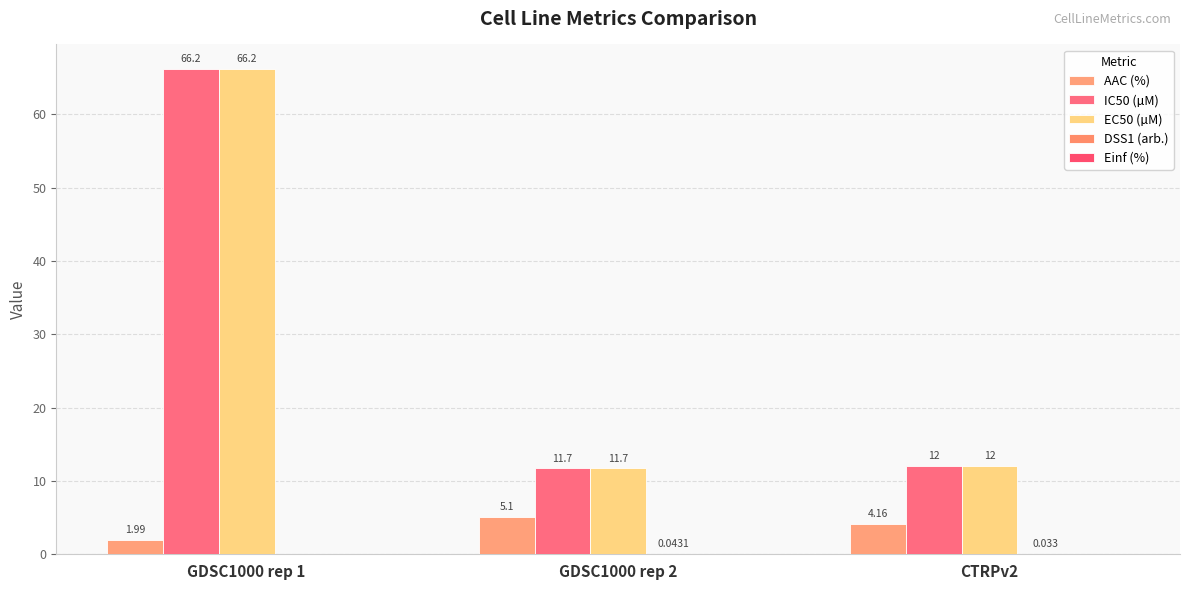

The value of AAC (%) at GDSC1000 rep 1 is 1.2. True or false?

False